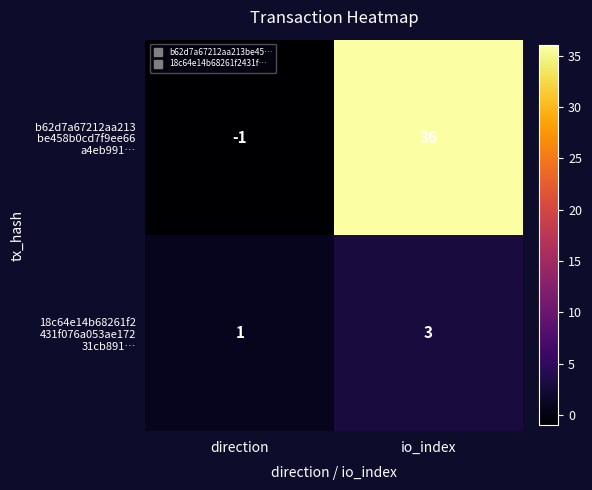

At how many categories does at least one series exceed 17?

1